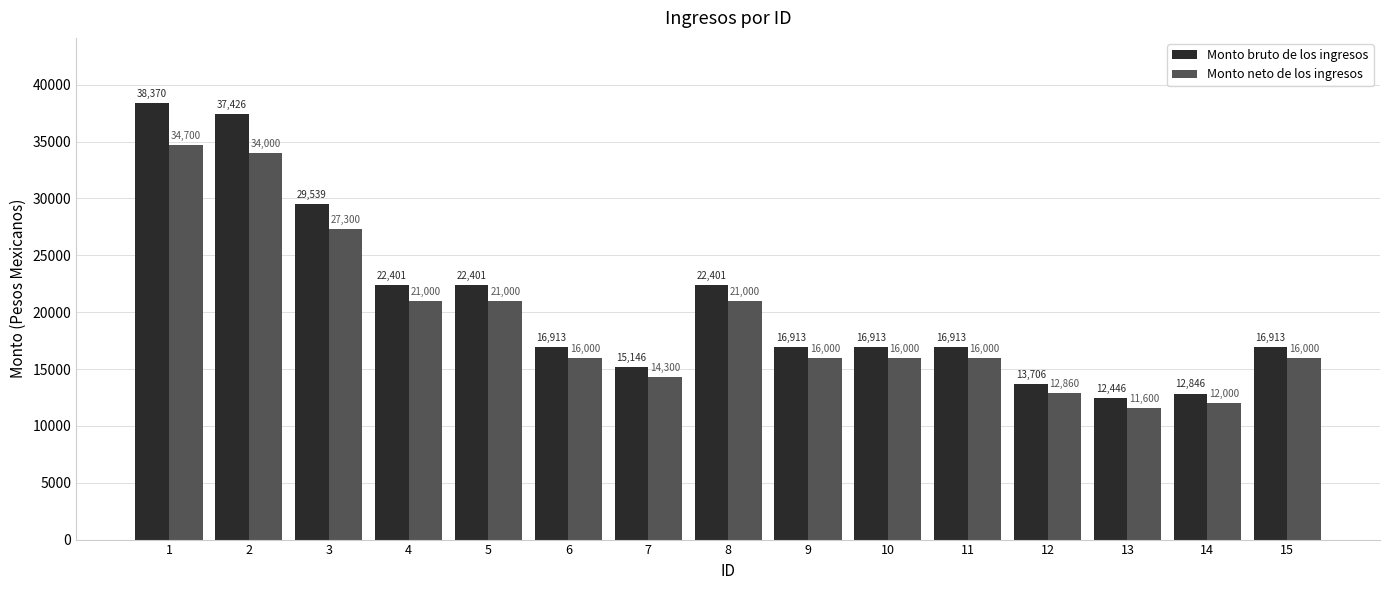

What is the minimum value shown in the chart?

11600.0